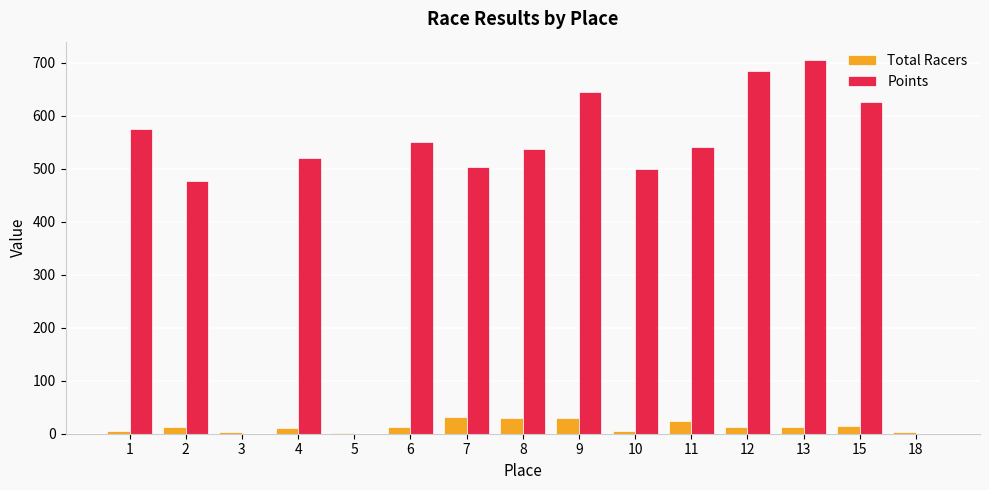

What is the total value across all series at 7?

535.2